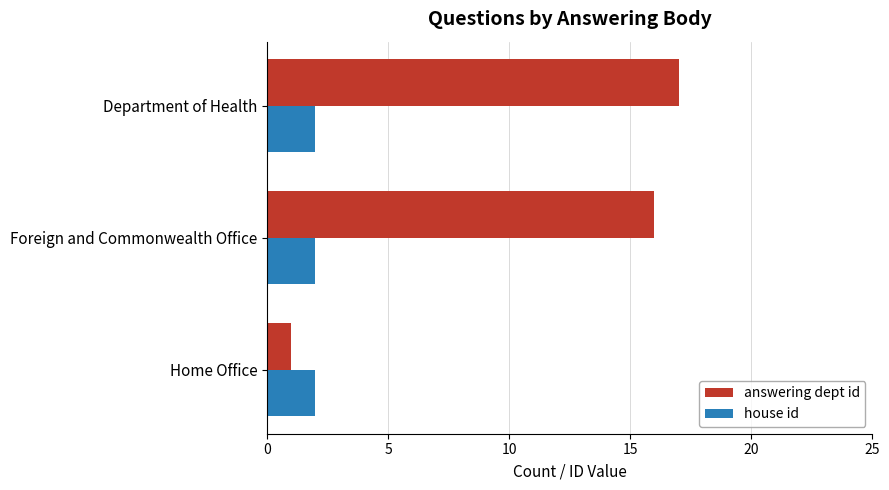

Which series has the widest spread of values?

answering dept id